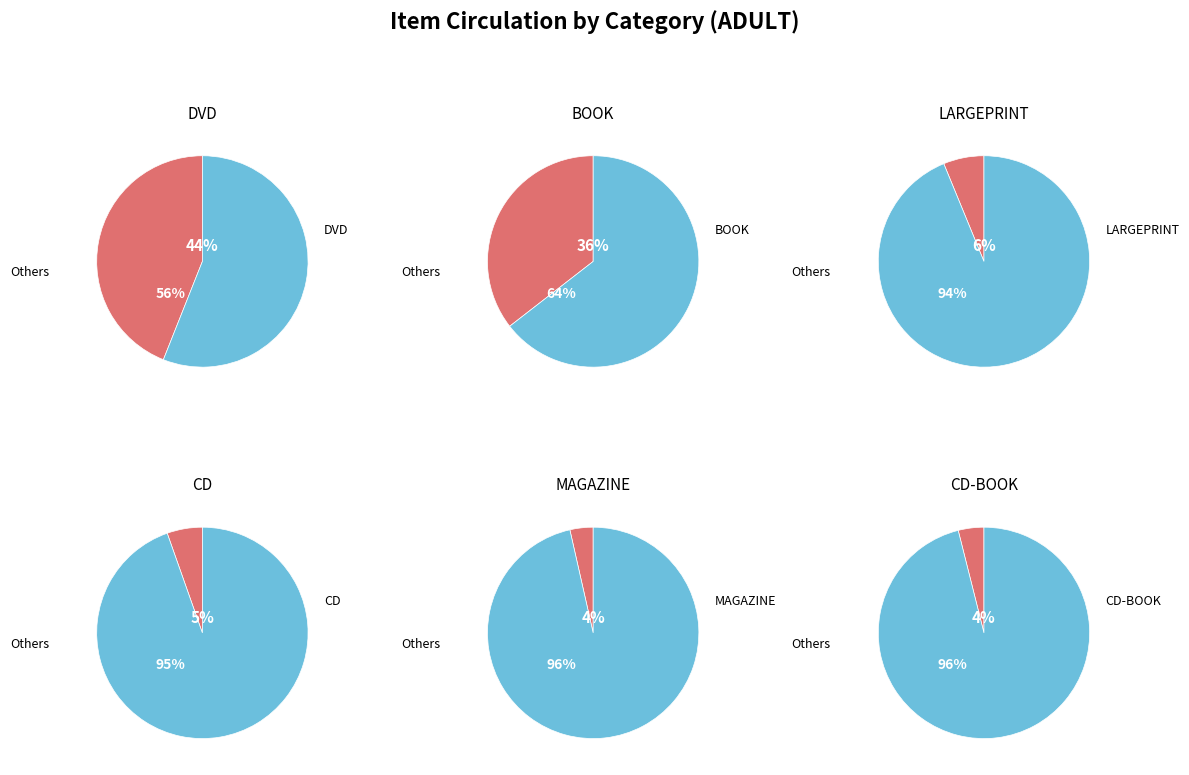

The DVD slice represents 52% of the pie. True or false?

False